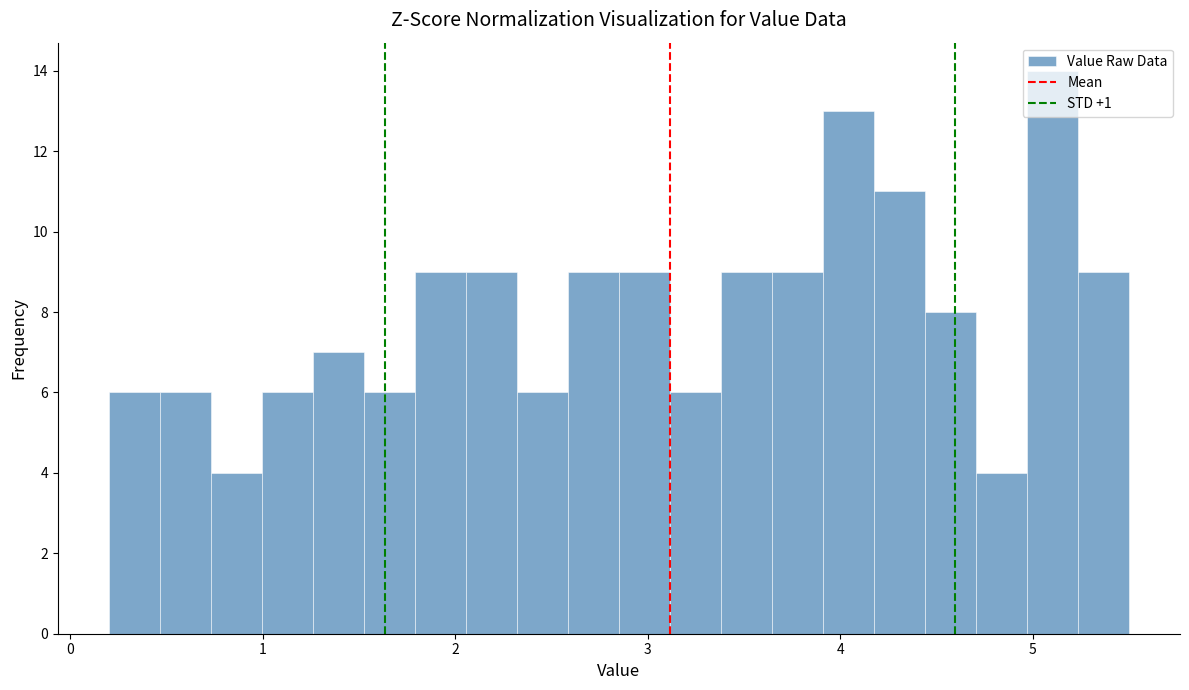

Around what value on the x-axis is the tallest bar? Give the approximate position of its centre, as read against the axis.

5.1